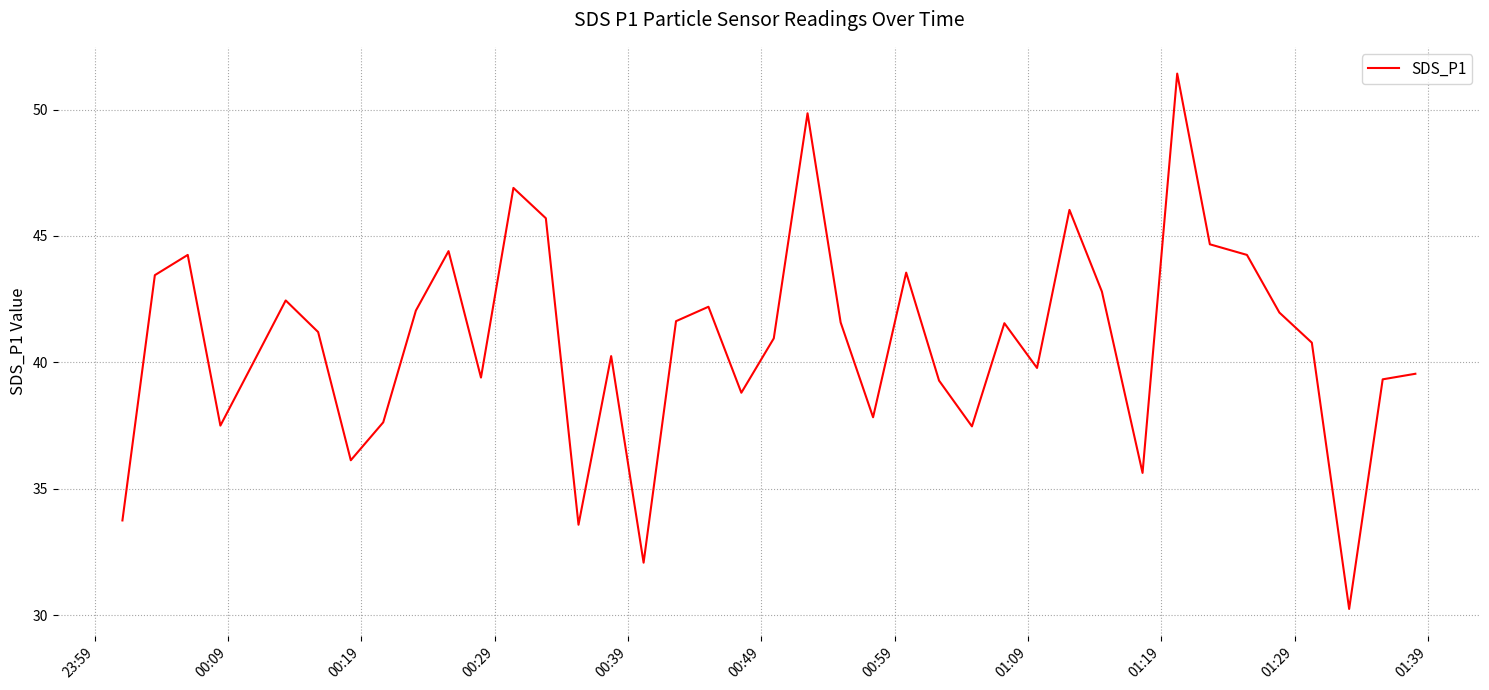

What is the greatest value displayed?

51.4